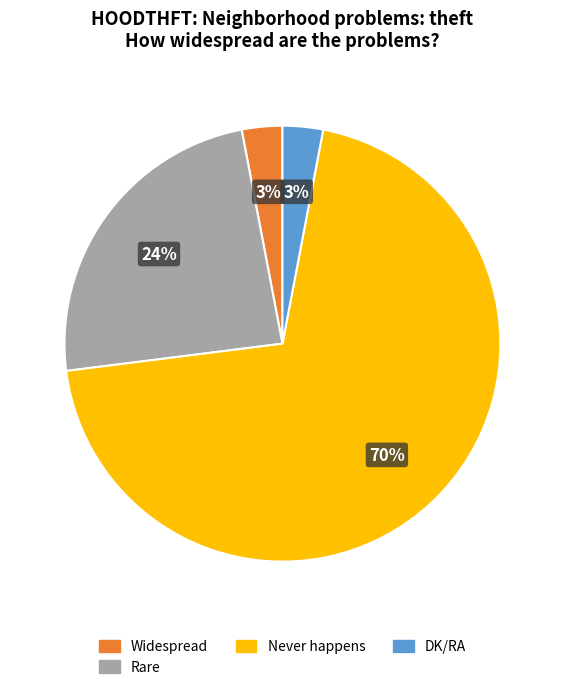

Which slice is the largest?

Never happens